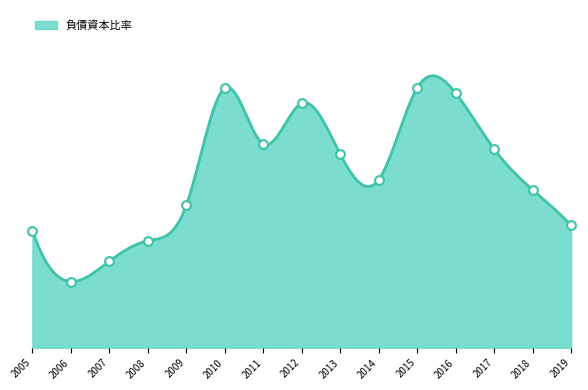

Which has a higher value, 2017 or 2015?

2015